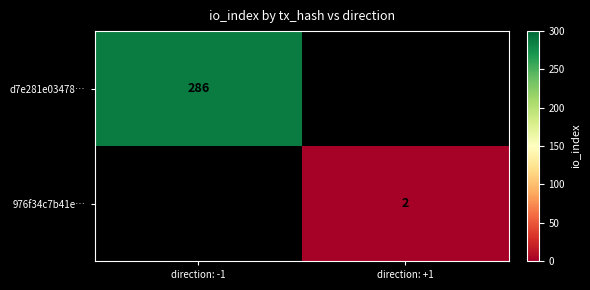

The value of 976f34c7b41e… at direction: +1 is 3. True or false?

False